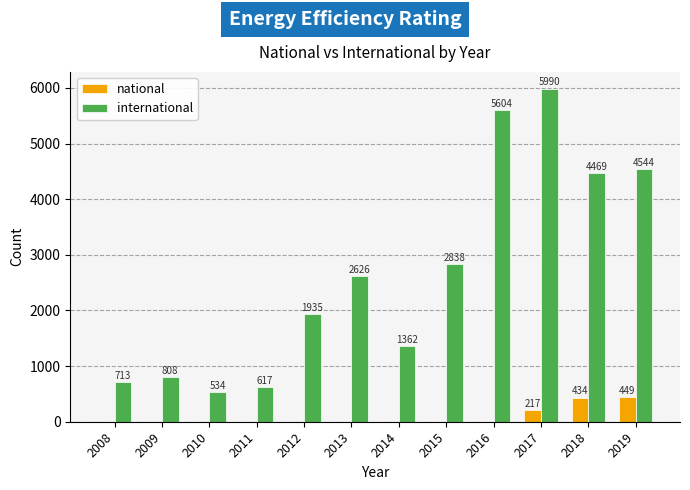

Reading left to right, list all the values displayed in this chart.

national: 0	0	0	0	0	0	0	0	0	217	434	449
international: 713	808	534	617	1935	2626	1362	2838	5604	5990	4469	4544